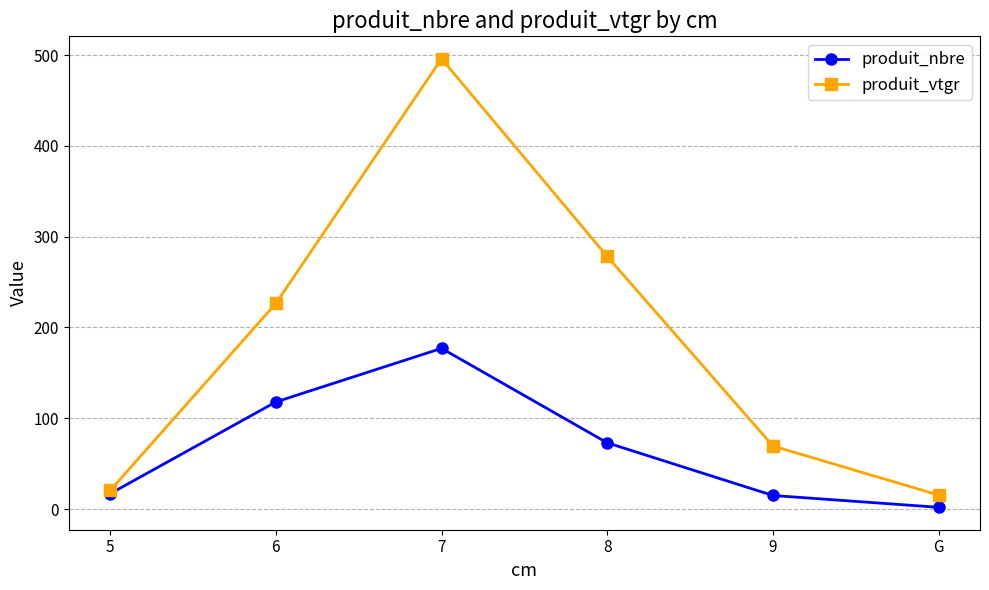

At which label is produit_nbre closest to 89?

8